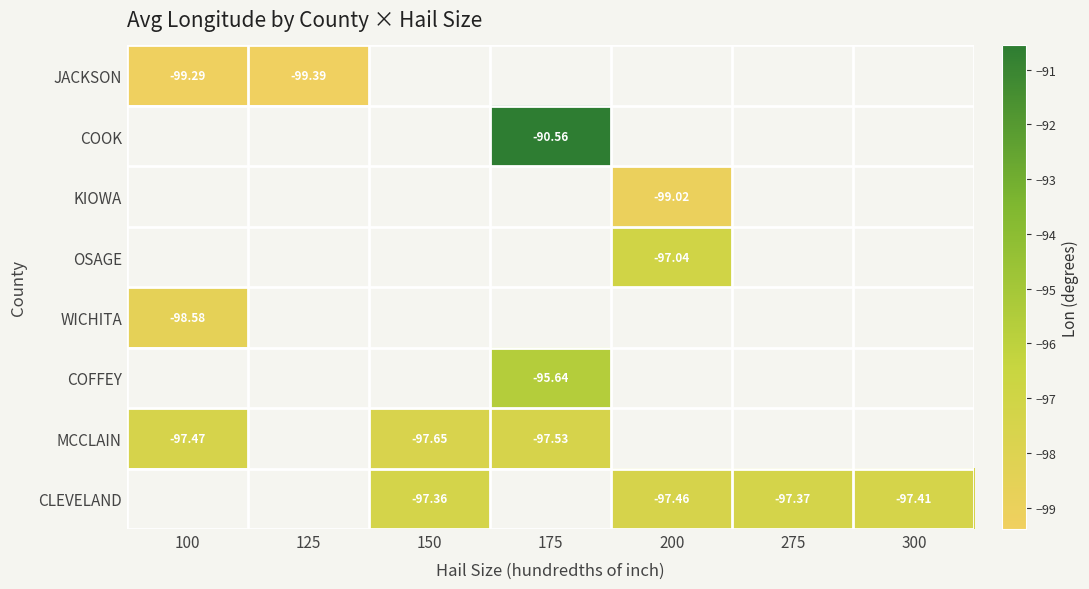

Which series has the largest range (max minus min)?

MCCLAIN